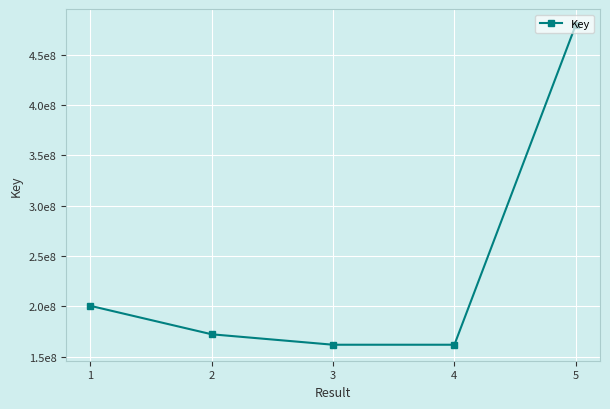

Is this an area chart (filled region under the line)?

No